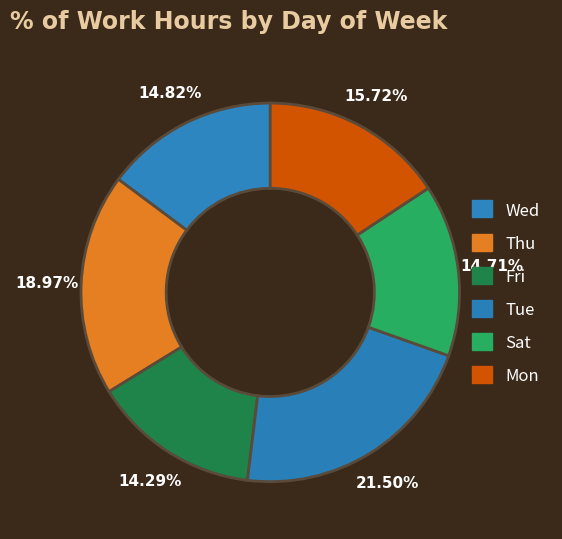

How many segments does this pie chart have?

6